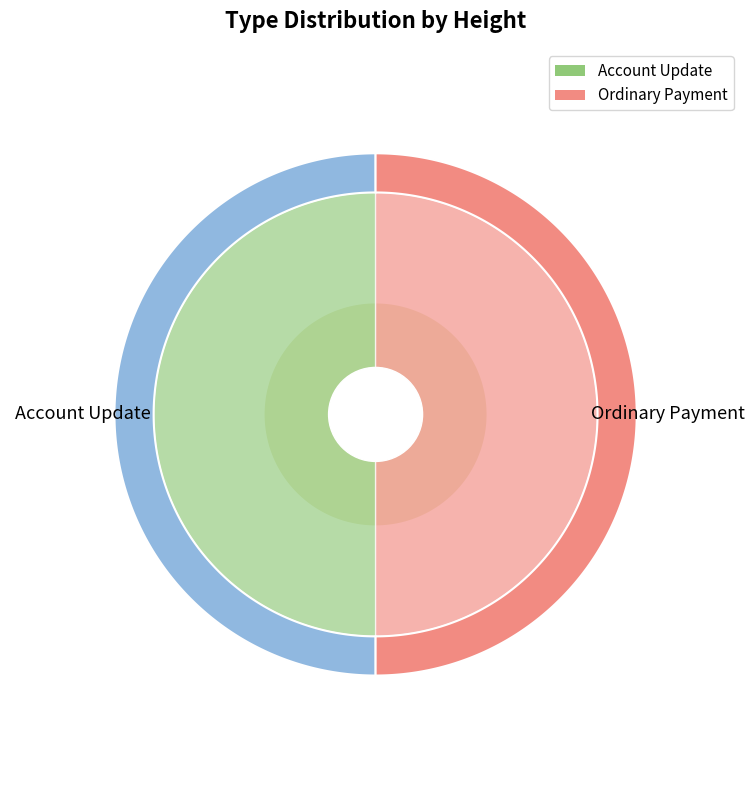

Which category has the biggest portion of the pie?

Account Update